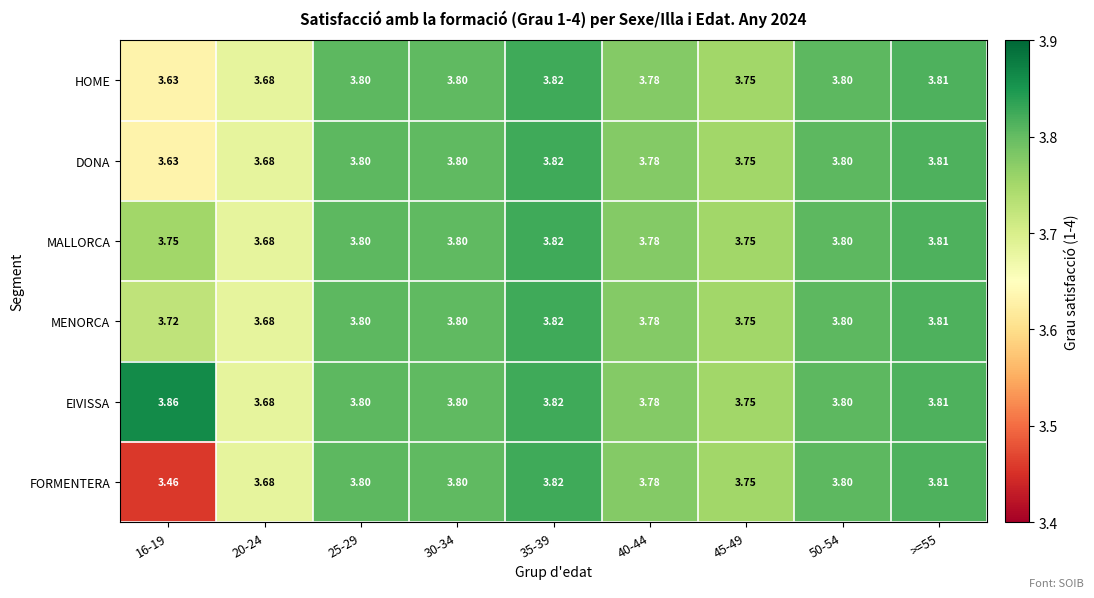

What is the total value across all series at 25-29?

22.8